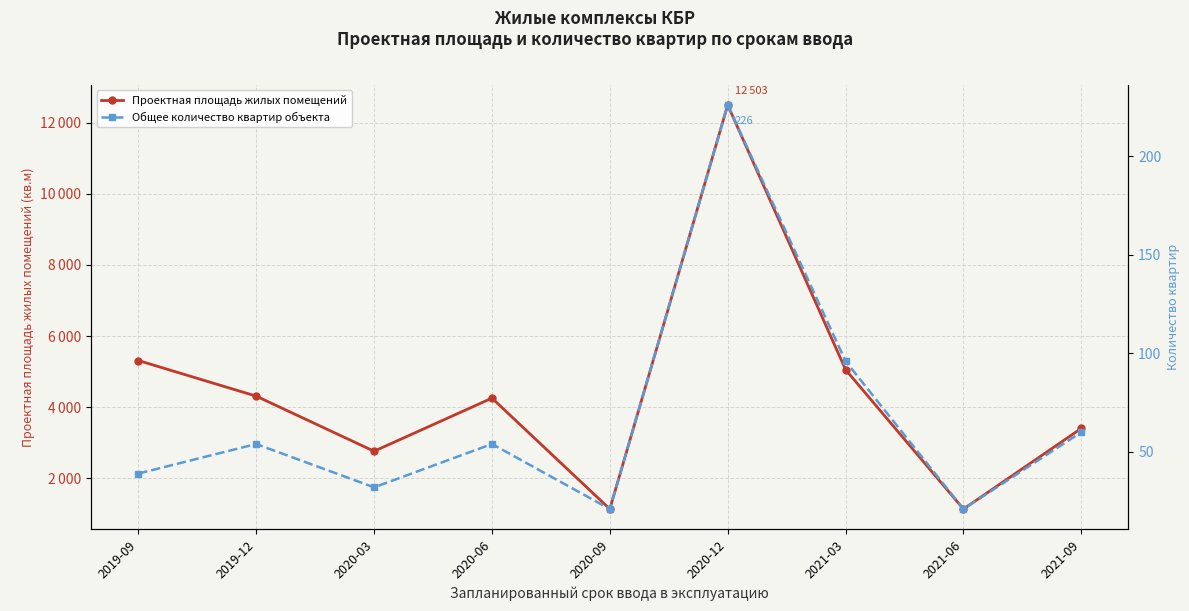

At which label is Общее количество квартир объекта closest to 123?

2021-03